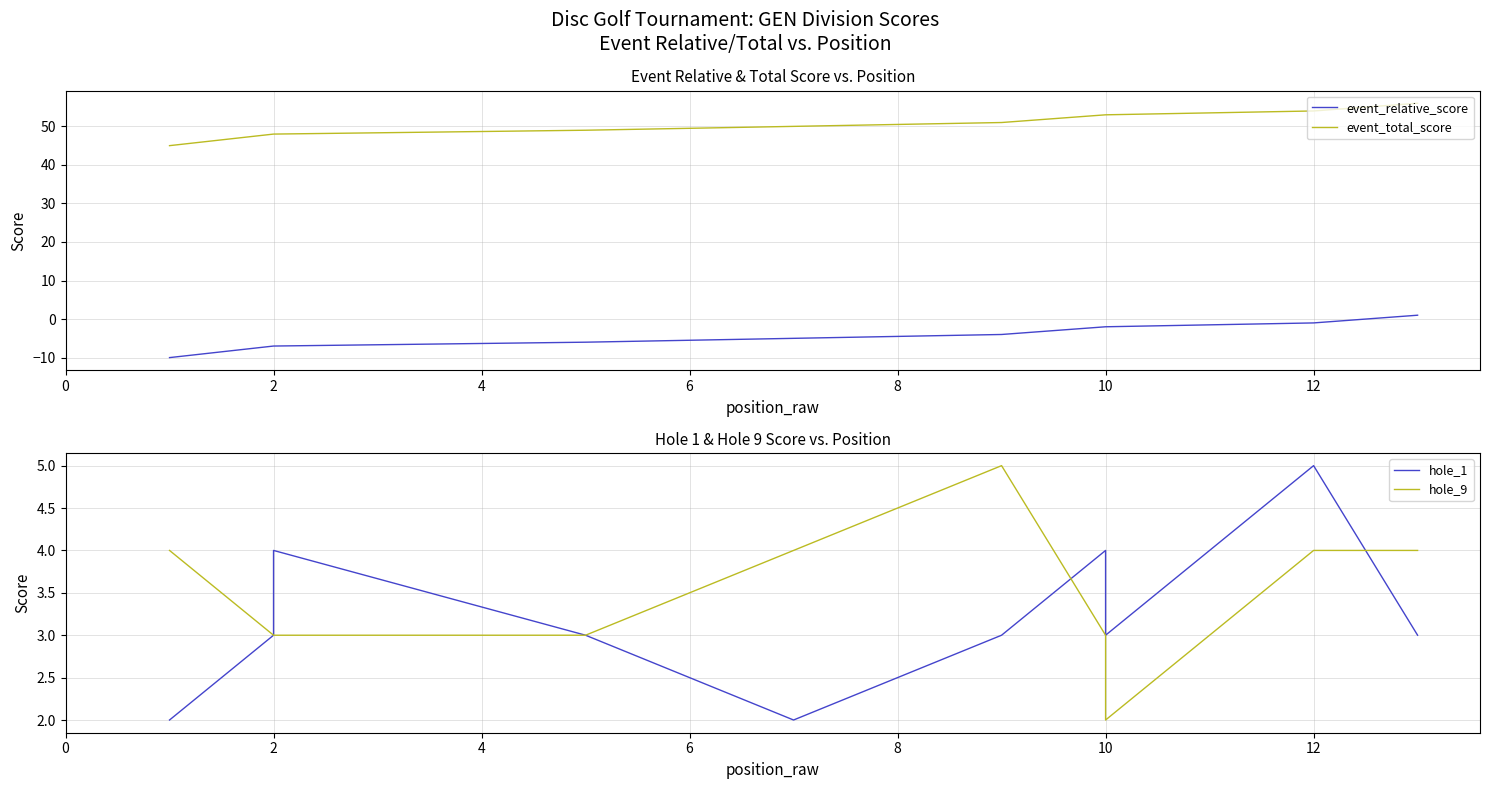

True or false: hole_1 has more than 2 interior local peaks.

True